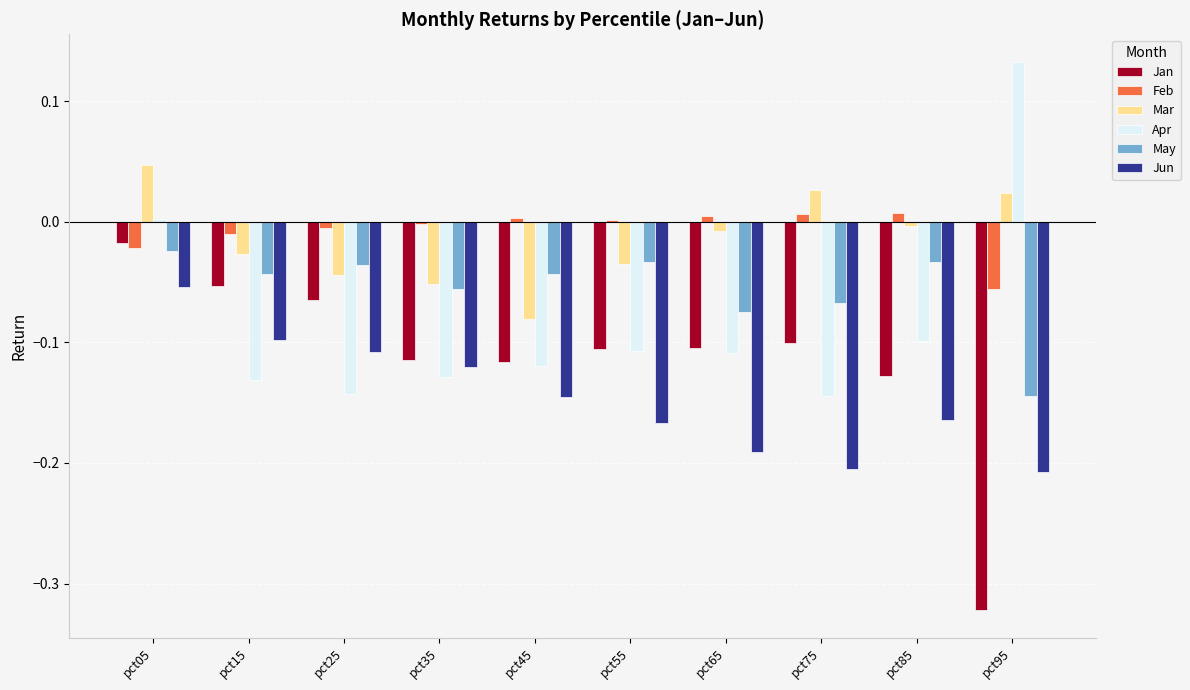

Count the number of categories in the chart.

10